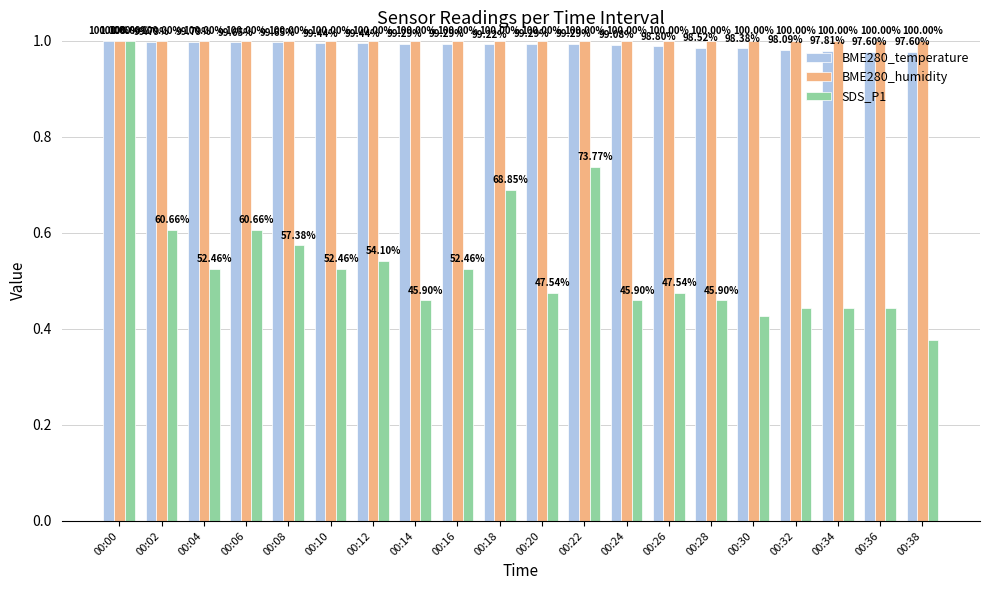

Reading left to right, list all the values displayed in this chart.

BME280_temperature: 00:00=1.0	00:02=1.0	00:04=1.0	00:06=1.0	00:08=1.0	00:10=1.0	00:12=1.0	00:14=1.0	00:16=1.0	00:18=1.0	00:20=1.0	00:22=1.0	00:24=1.0	00:26=1.0	00:28=1.0	00:30=1.0	00:32=1.0	00:34=1.0	00:36=1.0	00:38=1.0
BME280_humidity: 00:00=1.0	00:02=1.0	00:04=1.0	00:06=1.0	00:08=1.0	00:10=1.0	00:12=1.0	00:14=1.0	00:16=1.0	00:18=1.0	00:20=1.0	00:22=1.0	00:24=1.0	00:26=1.0	00:28=1.0	00:30=1.0	00:32=1.0	00:34=1.0	00:36=1.0	00:38=1.0
SDS_P1: 00:00=1.0	00:02=0.6	00:04=0.5	00:06=0.6	00:08=0.6	00:10=0.5	00:12=0.5	00:14=0.5	00:16=0.5	00:18=0.7	00:20=0.5	00:22=0.7	00:24=0.5	00:26=0.5	00:28=0.5	00:30=0.4	00:32=0.4	00:34=0.4	00:36=0.4	00:38=0.4